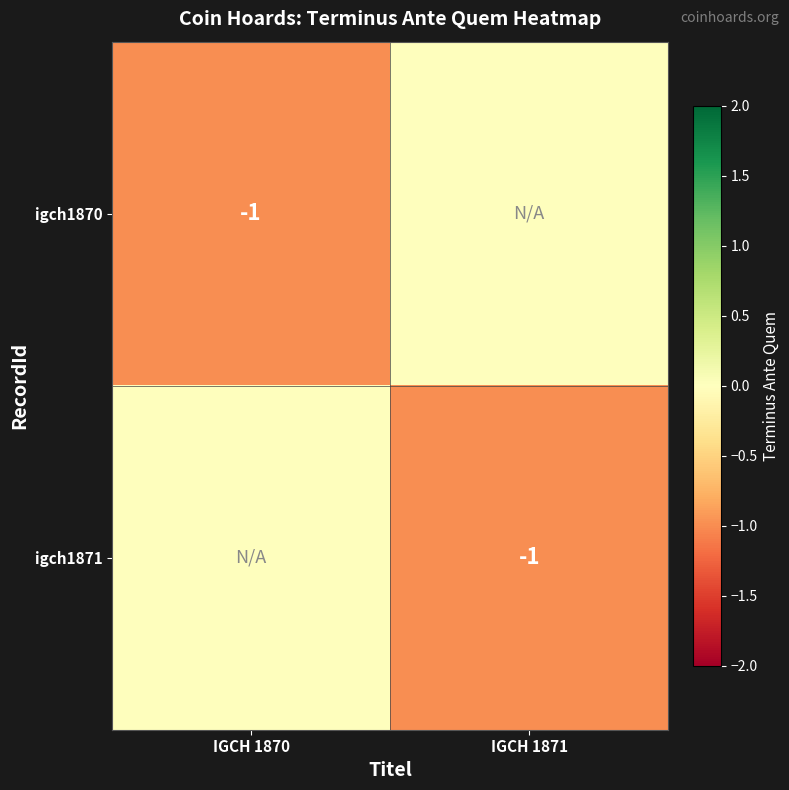

Is it true that igch1870 equals 0 at IGCH 1870?

False